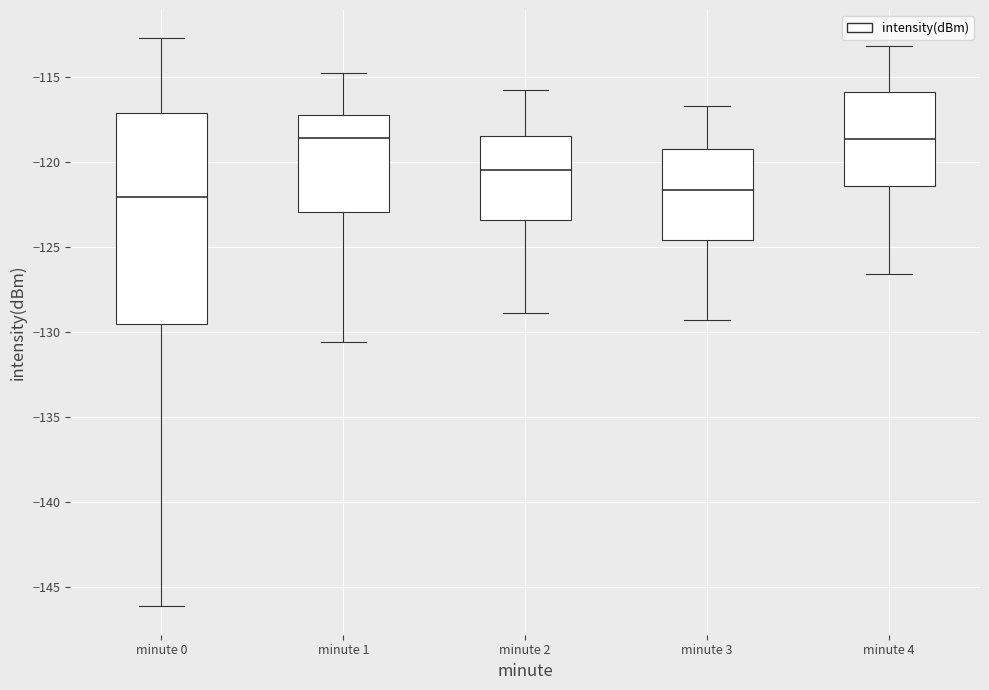

Where does the upper whisker of the box for minute 0 end on the y-axis? The values are not printed on the chart, so give them approximately, as read against the axis.

-112.5